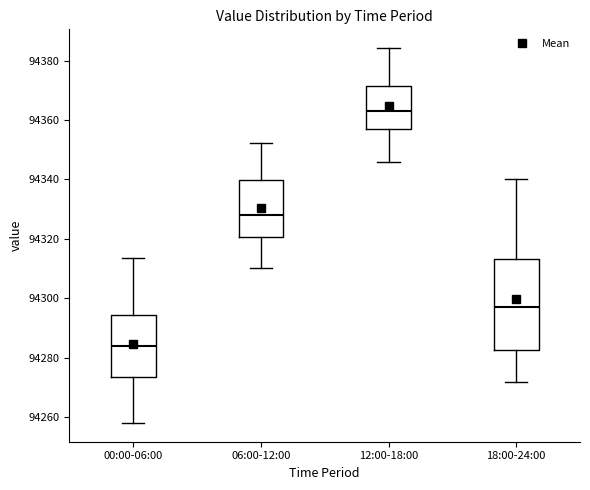

Where is the upper edge of the box for 12:00-18:00 on the y-axis? The values are not printed on the chart, so give them approximately, as read against the axis.

94372